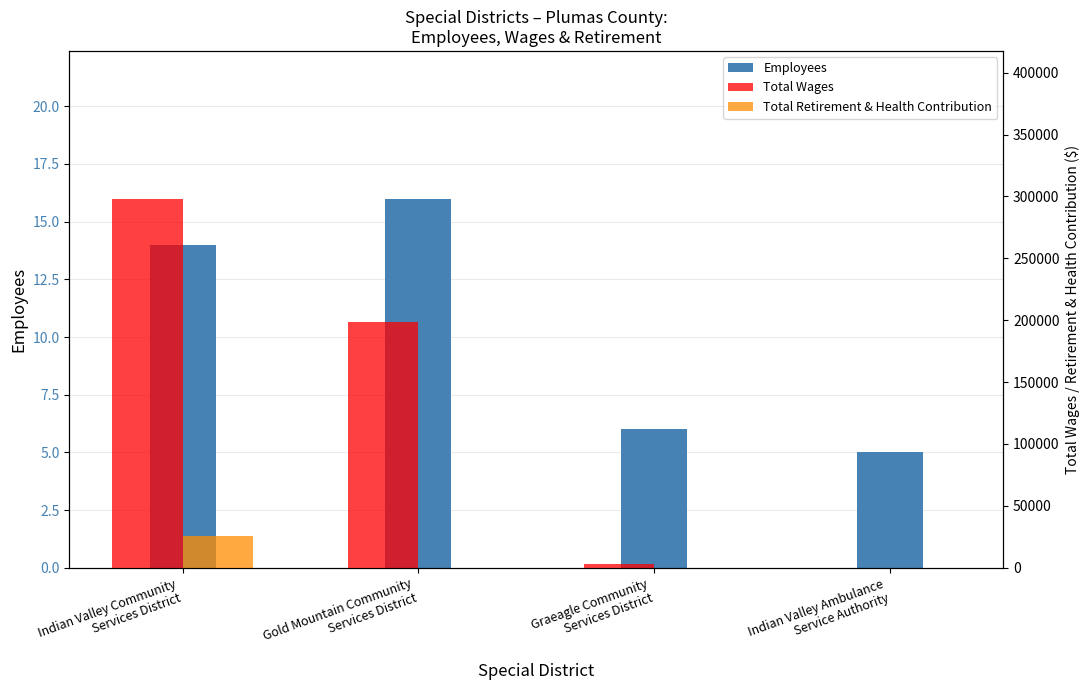

At how many categories does at least one series exceed 290338?

1